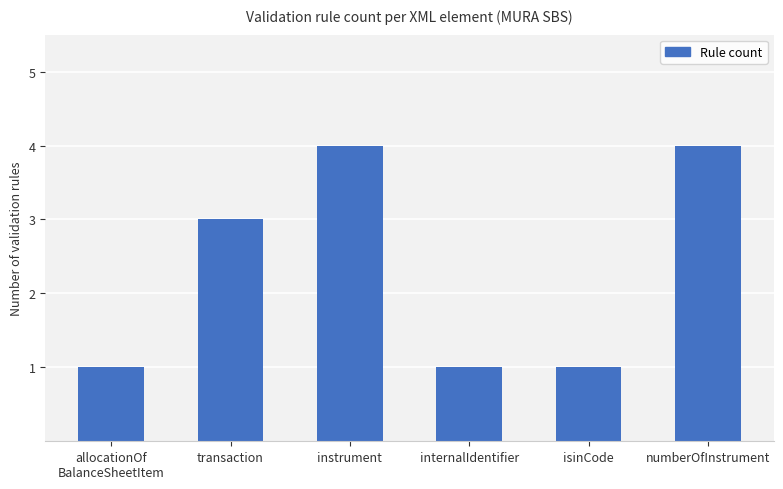

How many data points are less than 3?

3